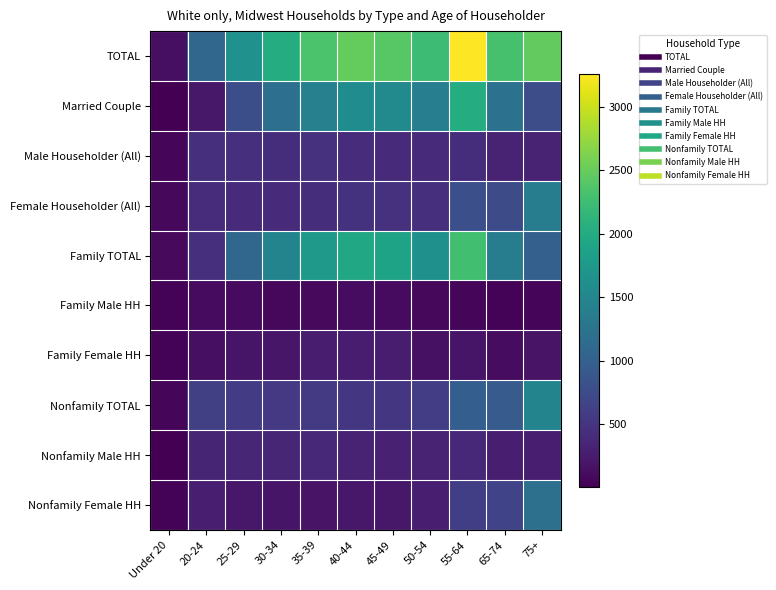

Reading left to right, extract all data points from this chart.

TOTAL: Under 20=135	20-24=1081	25-29=1646	30-34=2014	35-39=2332	40-44=2485	45-49=2415	50-54=2231	55-64=3255	65-74=2310	75+=2479
Married Couple: Under 20=6	20-24=213	25-29=786	30-34=1188	35-39=1427	40-44=1583	45-49=1550	50-54=1401	55-64=2021	65-74=1227	75+=779
Male Householder (All): Under 20=48	20-24=448	25-29=454	30-34=430	35-39=473	40-44=422	45-49=399	50-54=389	55-64=437	65-74=315	75+=321
Female Householder (All): Under 20=81	20-24=419	25-29=405	30-34=396	35-39=432	40-44=479	45-49=466	50-54=440	55-64=797	65-74=767	75+=1379
Family TOTAL: Under 20=87	20-24=457	25-29=1079	30-34=1472	35-39=1769	40-44=1960	45-49=1894	50-54=1633	55-64=2272	65-74=1376	75+=1004
Family Male HH: Under 20=37	20-24=100	25-29=99	30-34=77	35-39=92	40-44=108	45-49=96	50-54=77	55-64=67	65-74=37	75+=48
Family Female HH: Under 20=44	20-24=144	25-29=193	30-34=207	35-39=251	40-44=269	45-49=248	50-54=155	55-64=184	65-74=112	75+=177
Nonfamily TOTAL: Under 20=47	20-24=623	25-29=567	30-34=542	35-39=563	40-44=525	45-49=521	50-54=598	55-64=983	65-74=934	75+=1476
Nonfamily Male HH: Under 20=11	20-24=348	25-29=355	30-34=353	35-39=381	40-44=314	45-49=303	50-54=313	55-64=370	65-74=279	75+=274
Nonfamily Female HH: Under 20=37	20-24=275	25-29=212	30-34=189	35-39=181	40-44=210	45-49=218	50-54=285	55-64=613	65-74=655	75+=1202